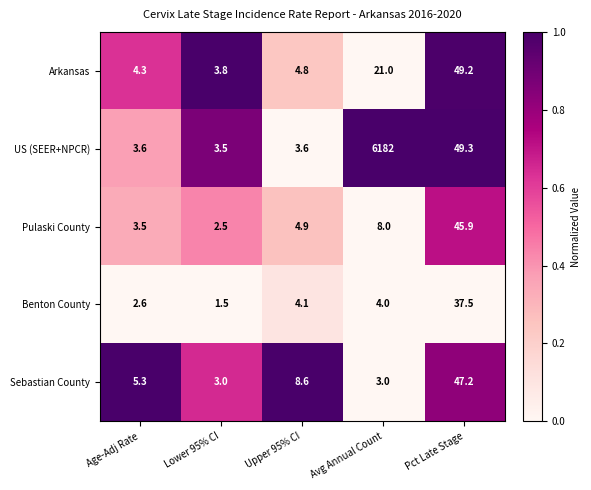

Reading right to left, what are all the values shown in this chart?

Arkansas: Pct Late Stage=49.2	Avg Annual Count=21.0	Upper 95% CI=4.8	Lower 95% CI=3.8	Age-Adj Rate=4.3
US (SEER+NPCR): Pct Late Stage=49.3	Avg Annual Count=6182.0	Upper 95% CI=3.6	Lower 95% CI=3.5	Age-Adj Rate=3.6
Pulaski County: Pct Late Stage=45.9	Avg Annual Count=8.0	Upper 95% CI=4.9	Lower 95% CI=2.5	Age-Adj Rate=3.5
Benton County: Pct Late Stage=37.5	Avg Annual Count=4.0	Upper 95% CI=4.1	Lower 95% CI=1.5	Age-Adj Rate=2.6
Sebastian County: Pct Late Stage=47.2	Avg Annual Count=3.0	Upper 95% CI=8.6	Lower 95% CI=3.0	Age-Adj Rate=5.3